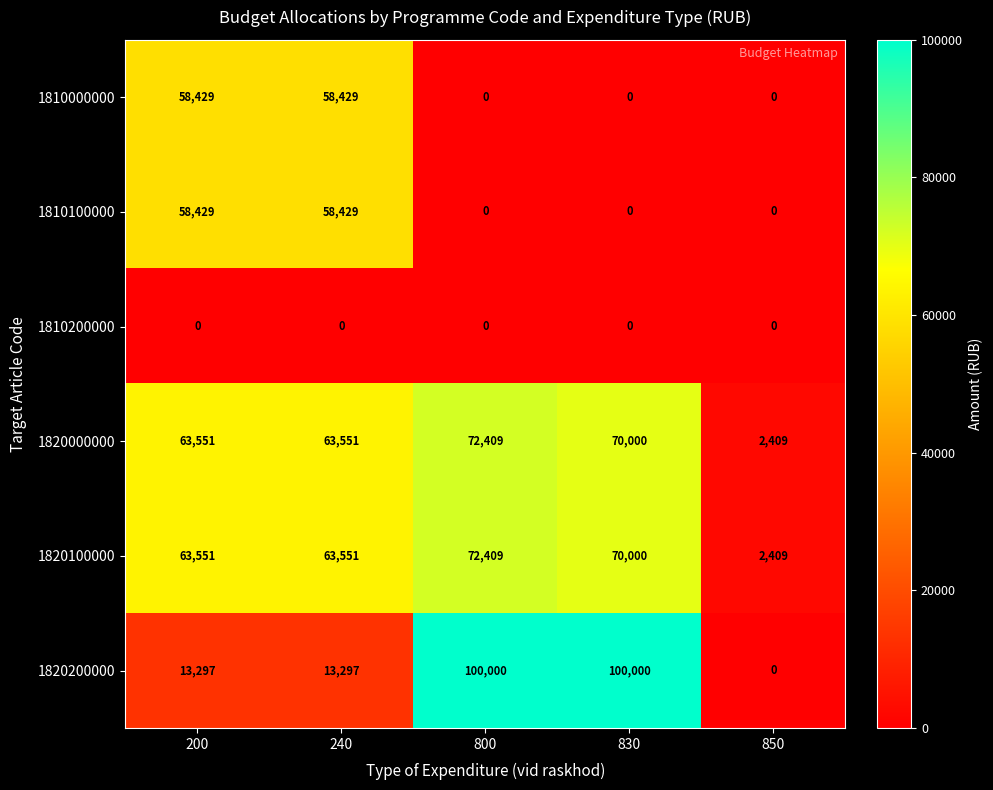

What is the total value across all series at 830?

240000